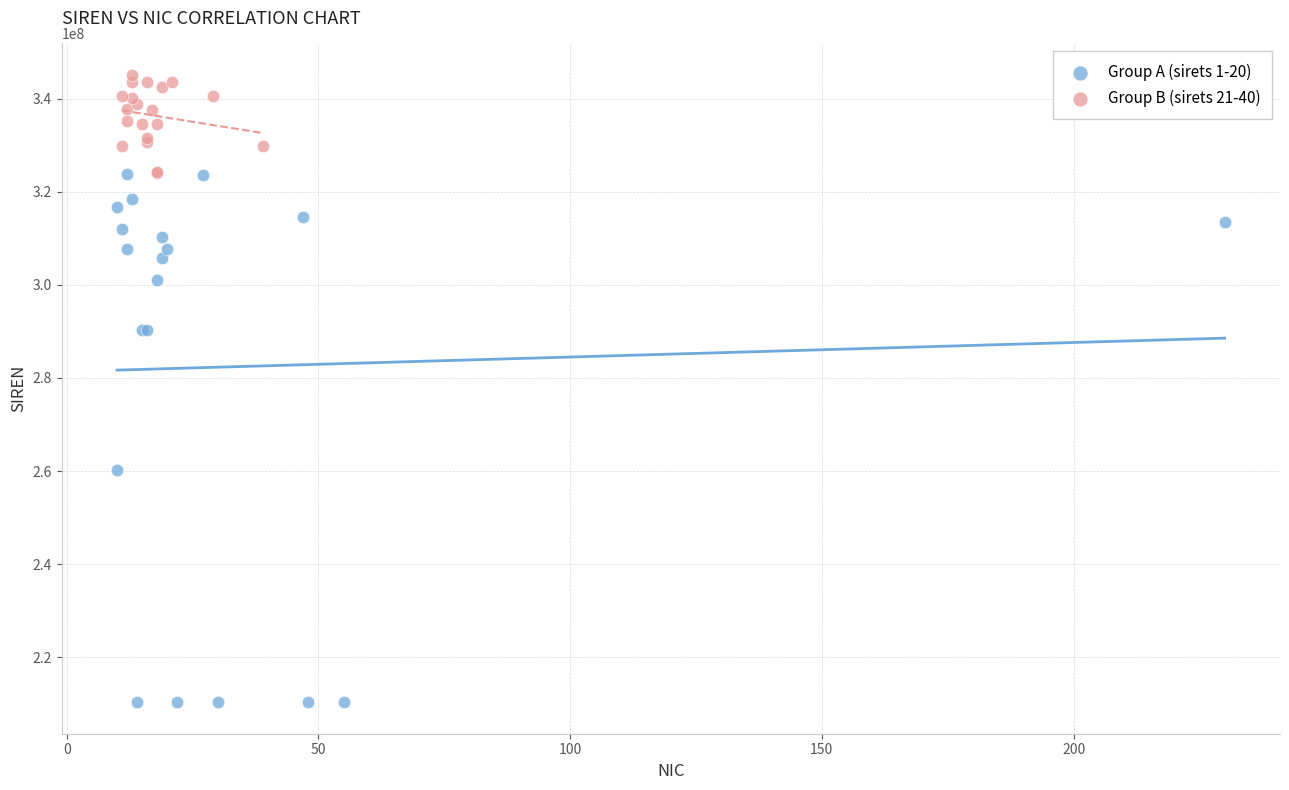

Which series contains the lowest Y value?

Group A (sirets 1-20)